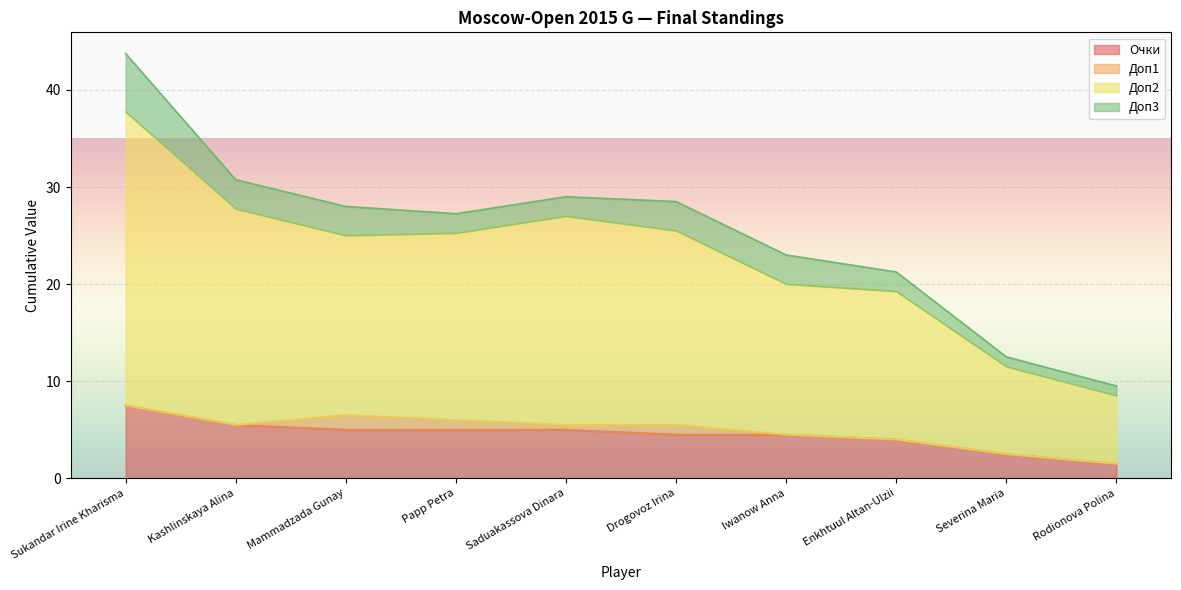

Is it true that Очки equals 1.9 at Drogovoz Irina?

False